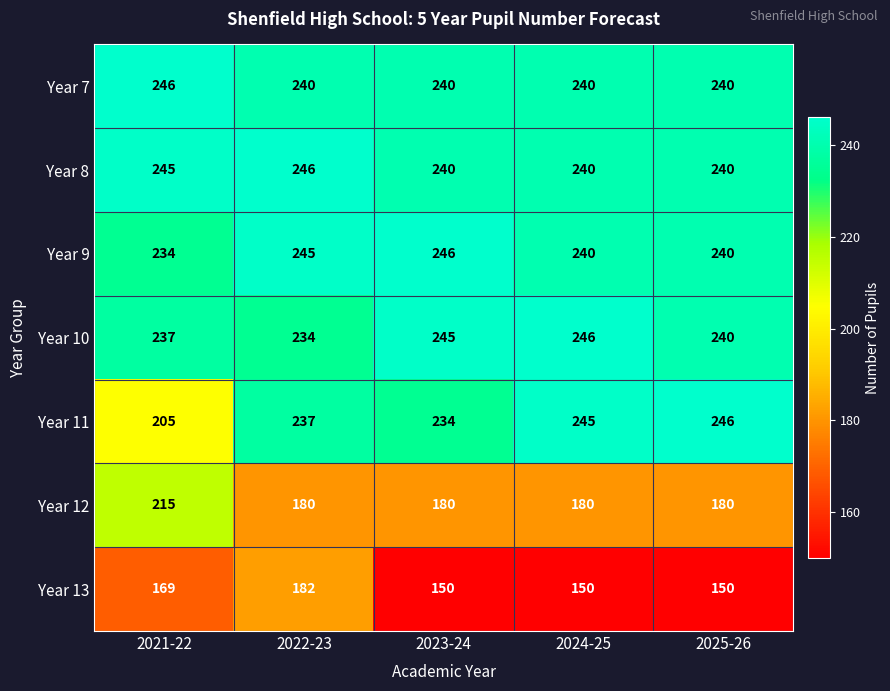

Count the number of categories in the chart.

5